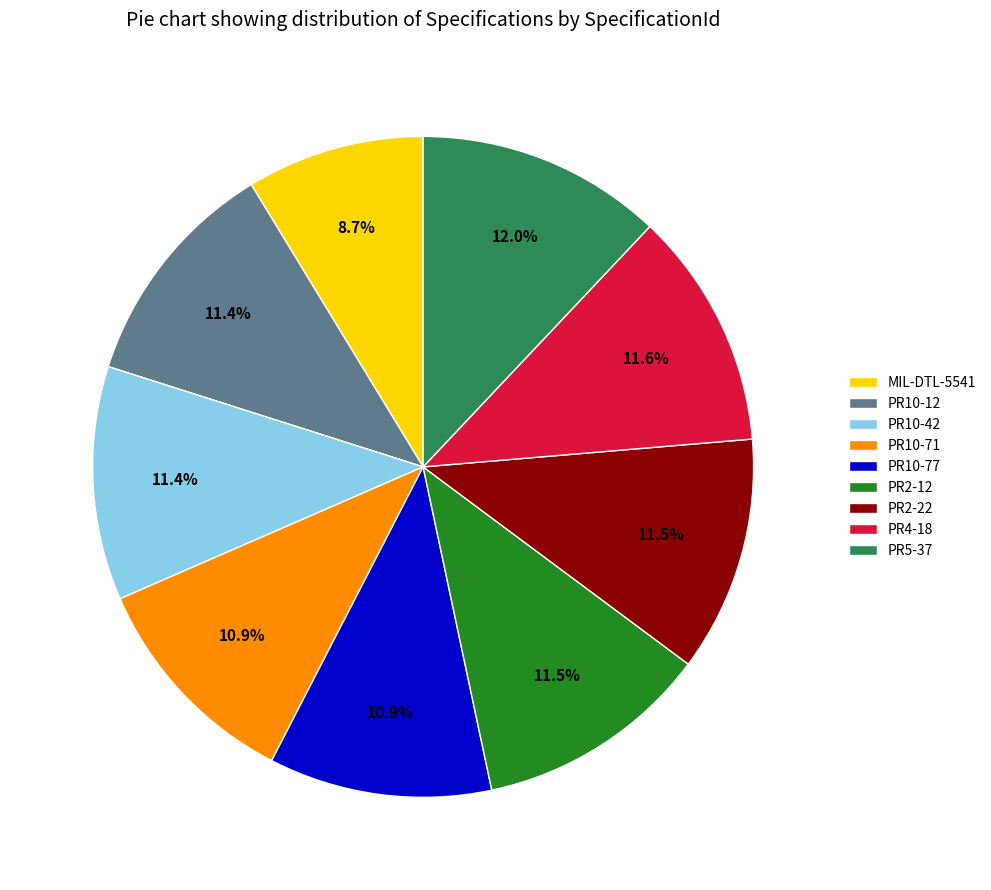

What is the total percentage of MIL-DTL-5541 and PR10-71?

19.6%